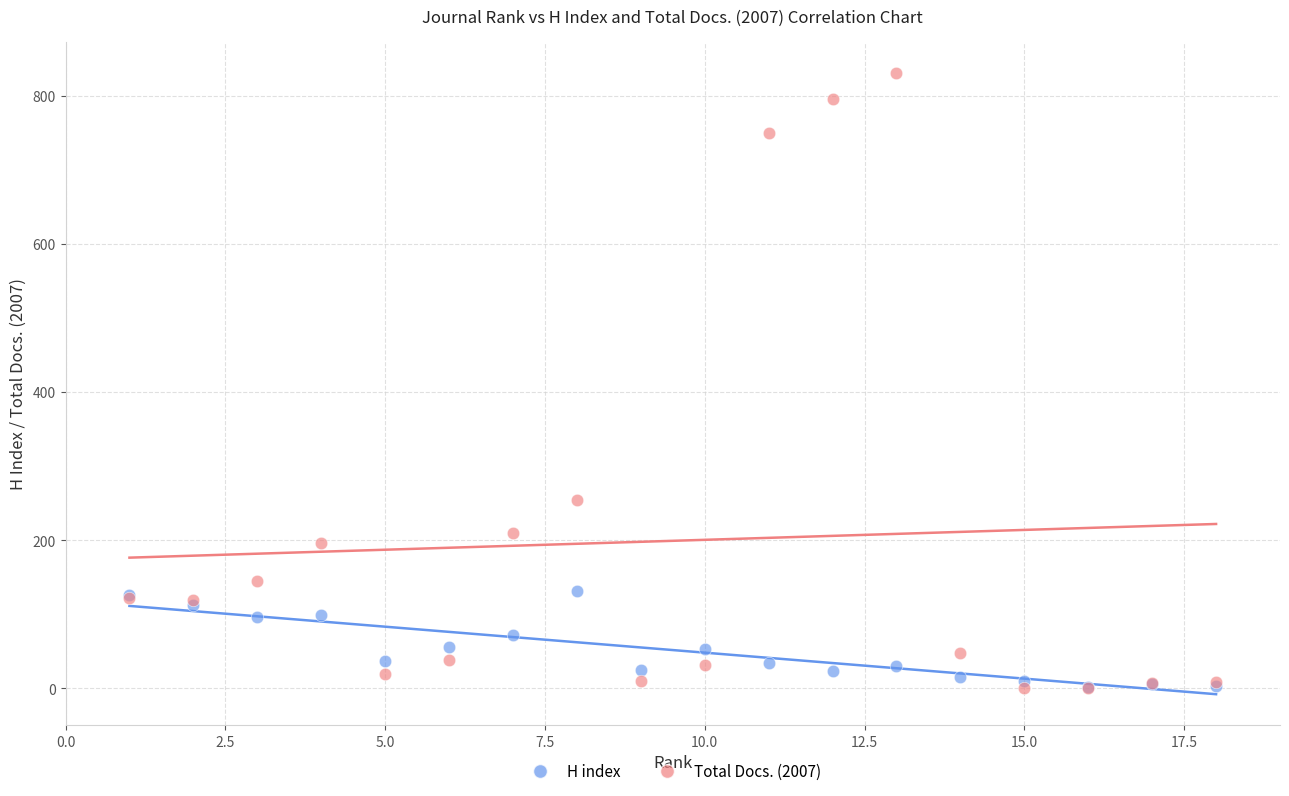

In the Total Docs. (2007) series, what Y value is closest to 415?

254